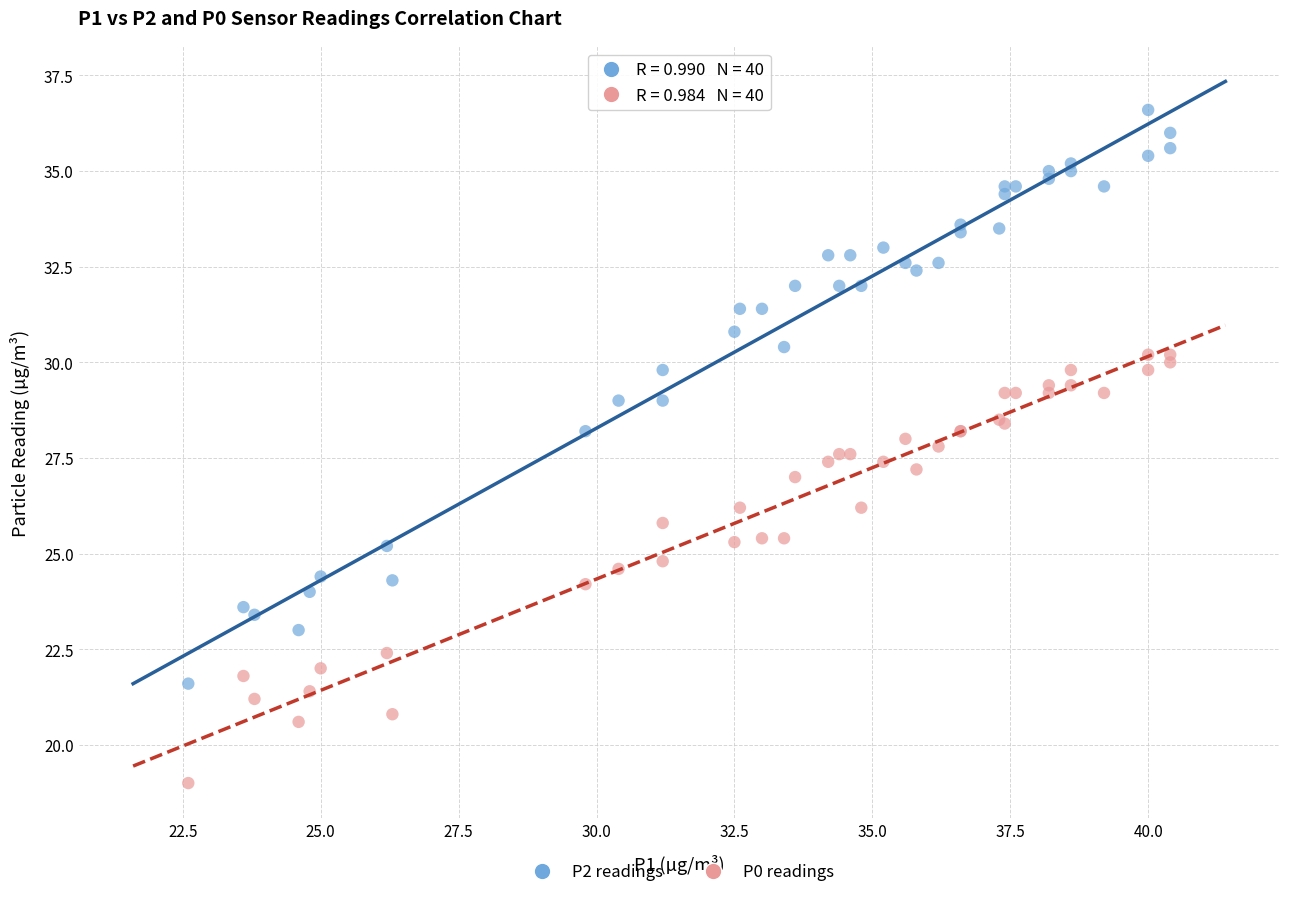

Which series has the largest Y range (max minus min)?

P2 readings